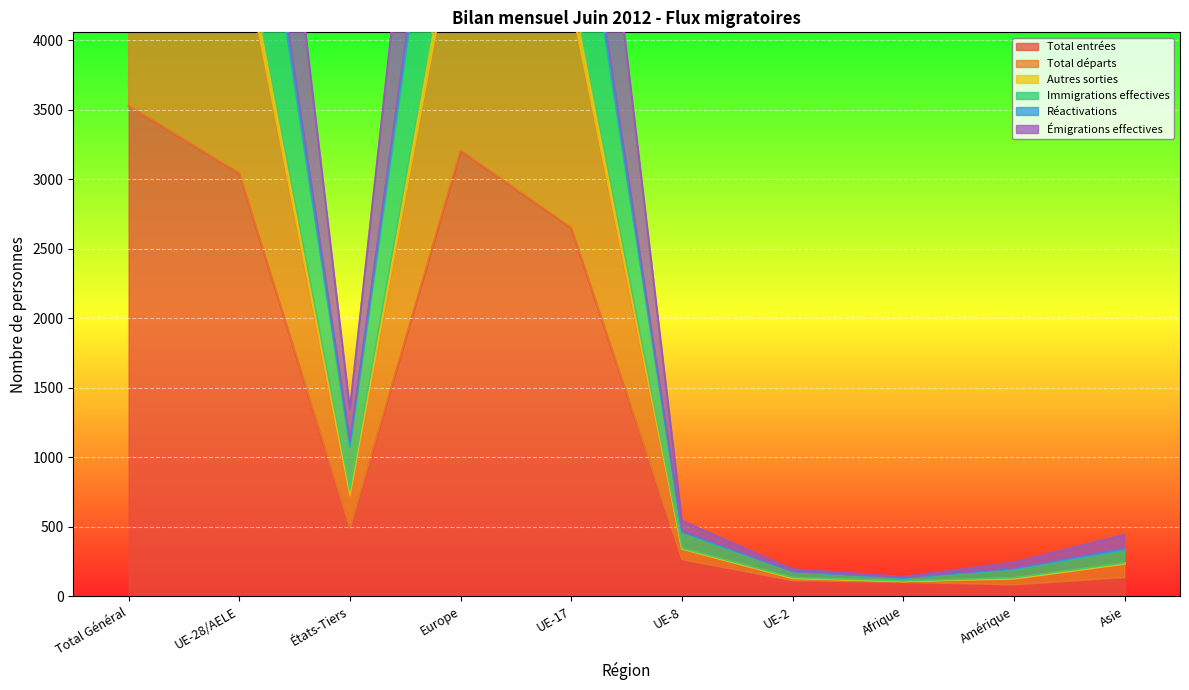

True or false: Total entrées and Réactivations cross at least once.

False